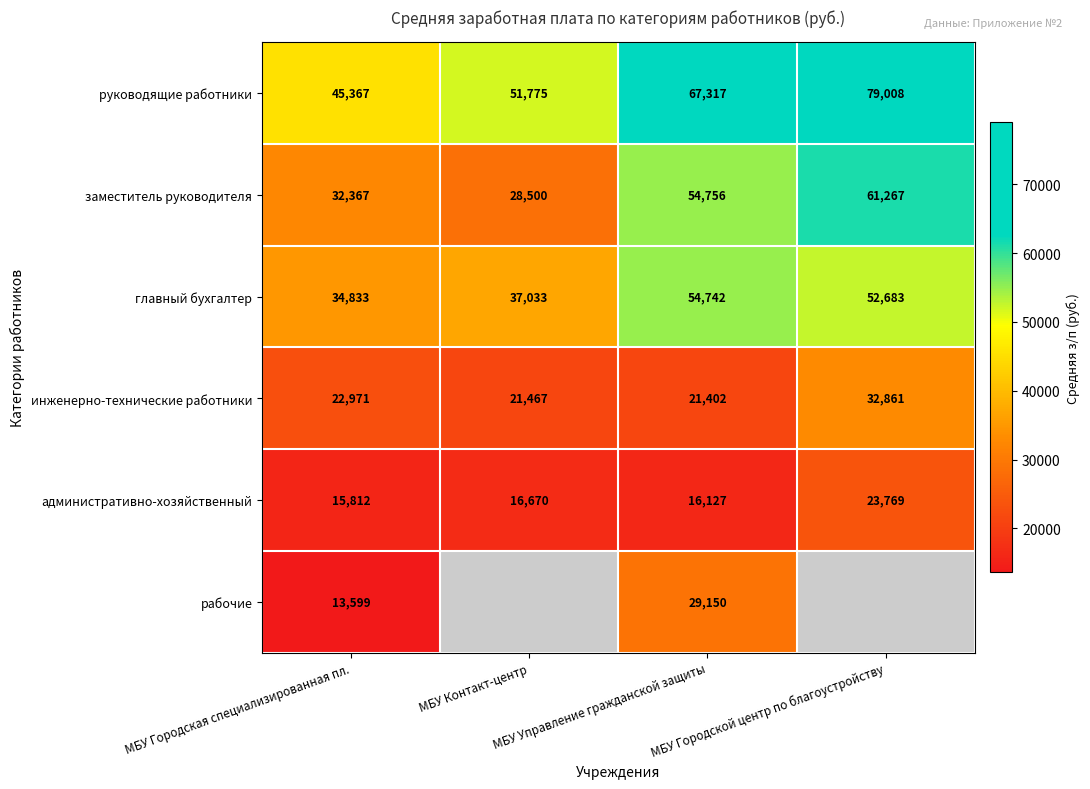

At how many categories does at least one series exceed 55523?

2